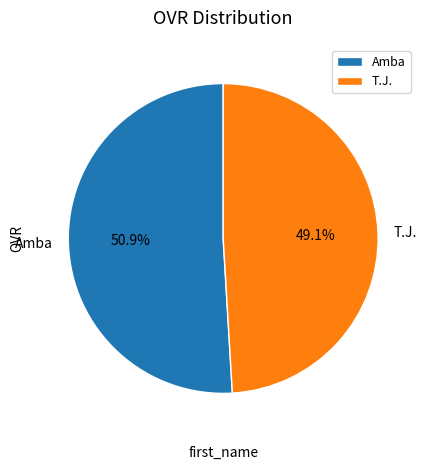

To the nearest percent, what is the average slice percentage?

50%